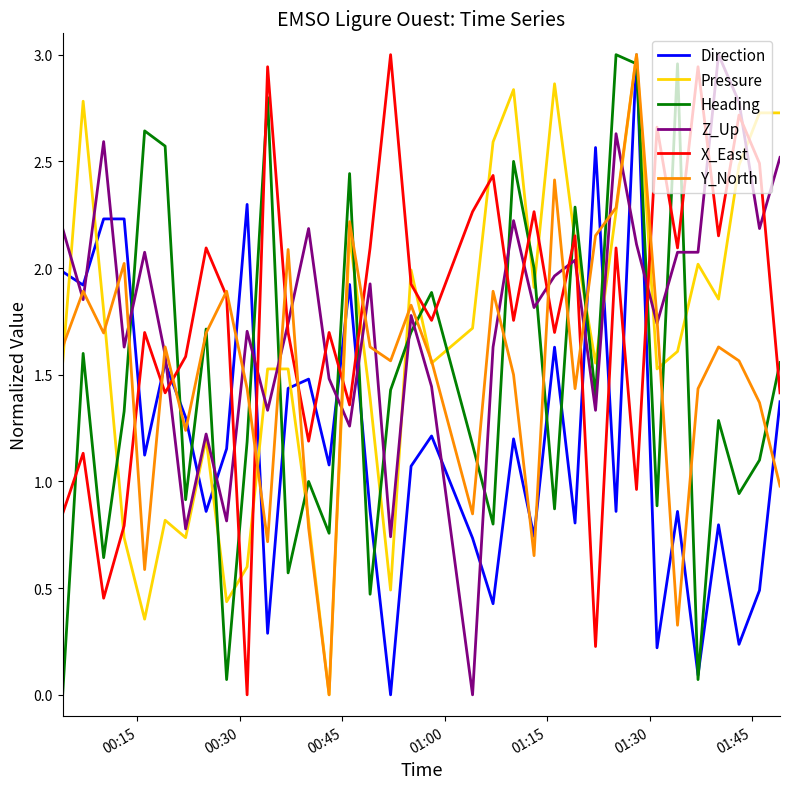

After their last crossing, which series has the higher values: X_East or Heading?

Heading